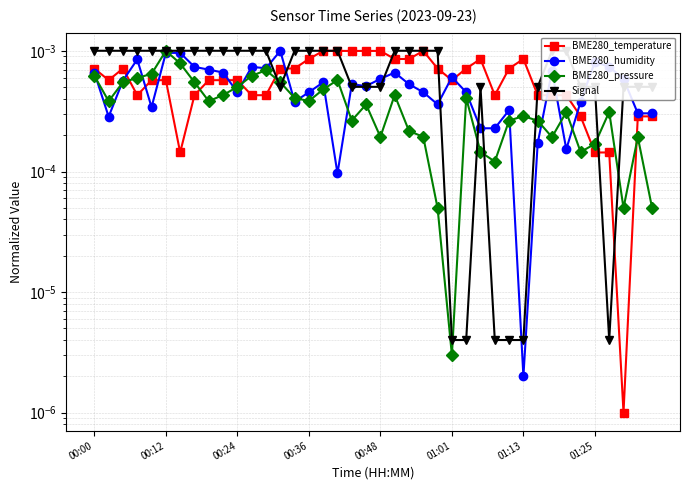

Is the value of BME280_humidity at 25 greater than the value of Signal at 23?

No